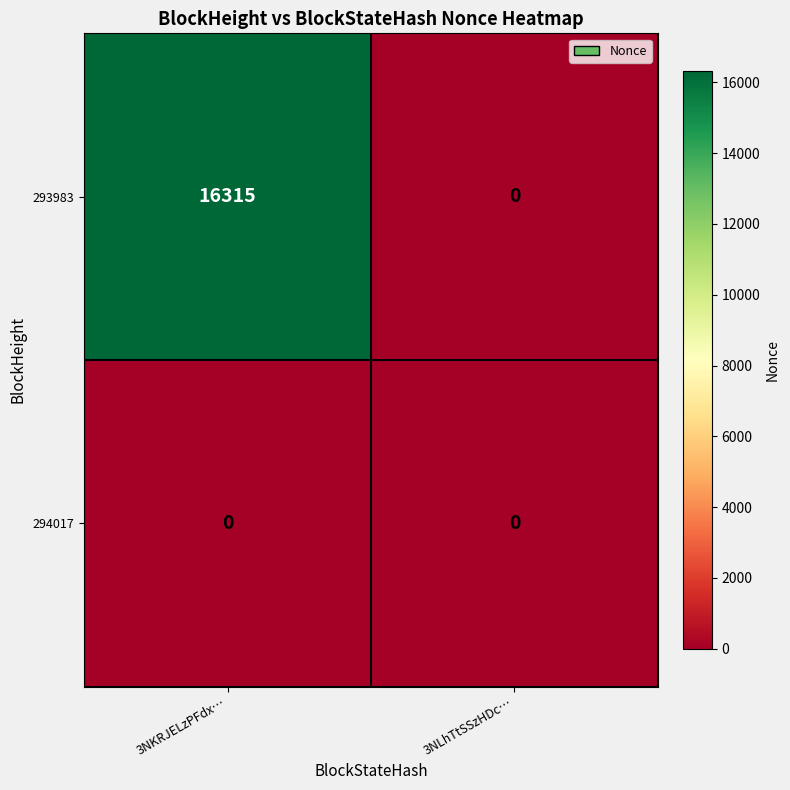

Which series has the widest spread of values?

293983